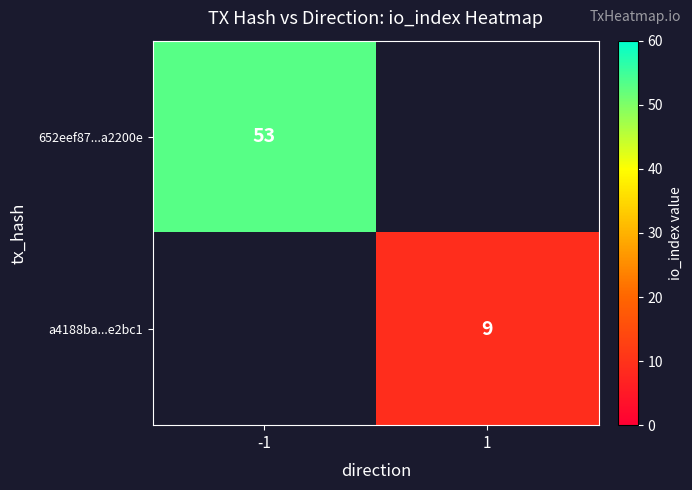

Count the number of data series in this chart.

2